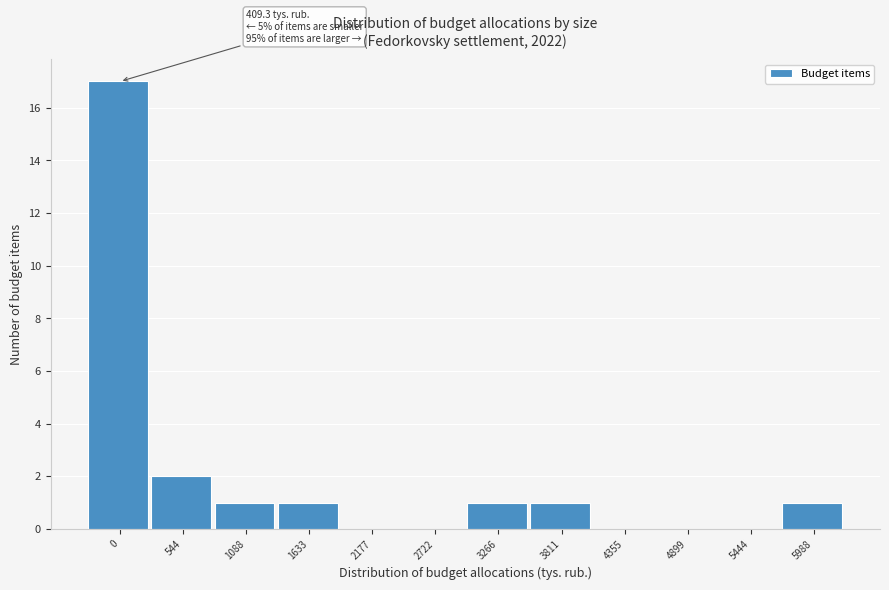

Reading right to left, extract all data points from this chart.

5988=1	5444=0	4899=0	4355=0	3811=1	3266=1	2722=0	2177=0	1633=1	1088=1	544=2	0=17